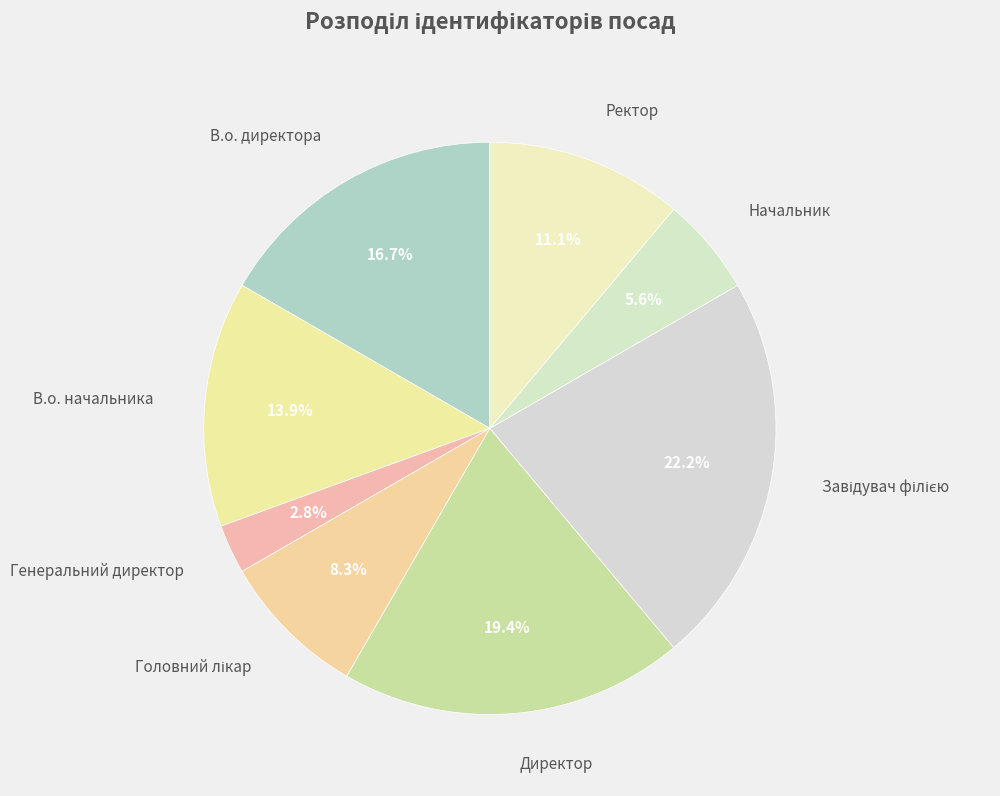

Is there a majority slice in this chart?

No